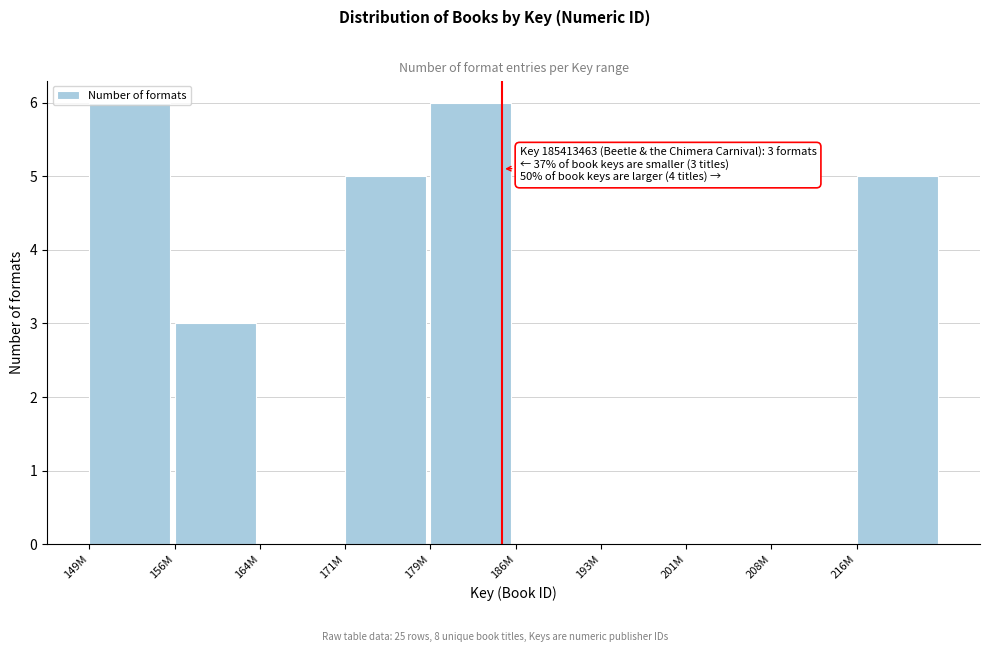

The chart shows a value of 3 at 208M. True or false?

False